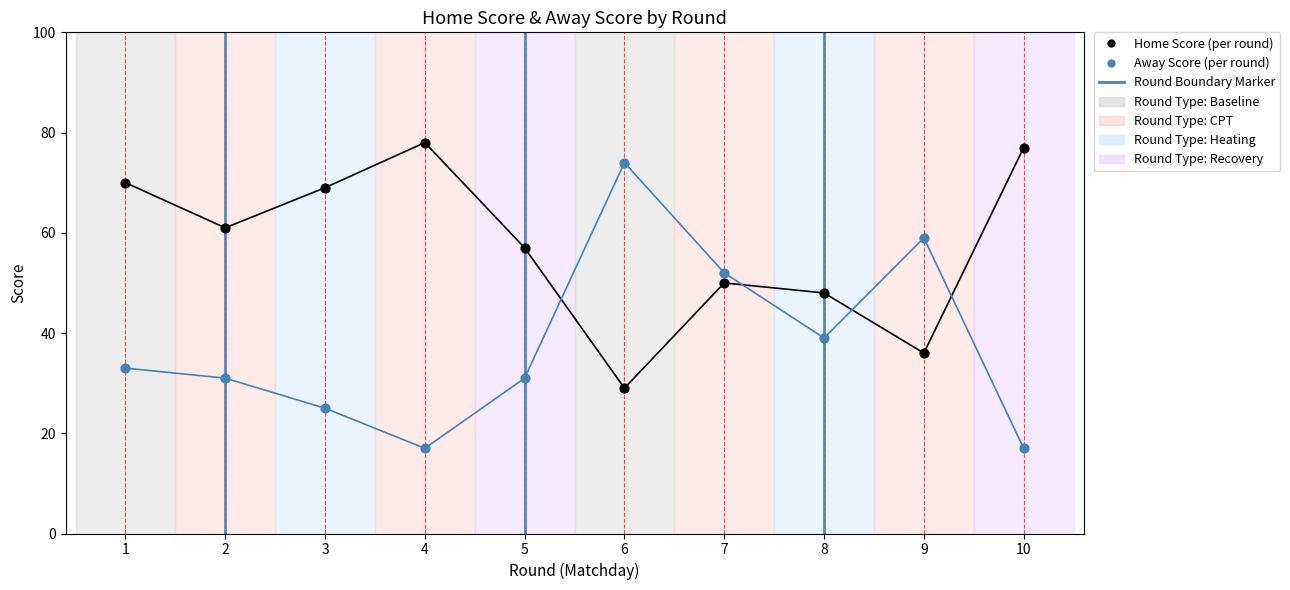

At how many categories does at least one series exceed 43?

10